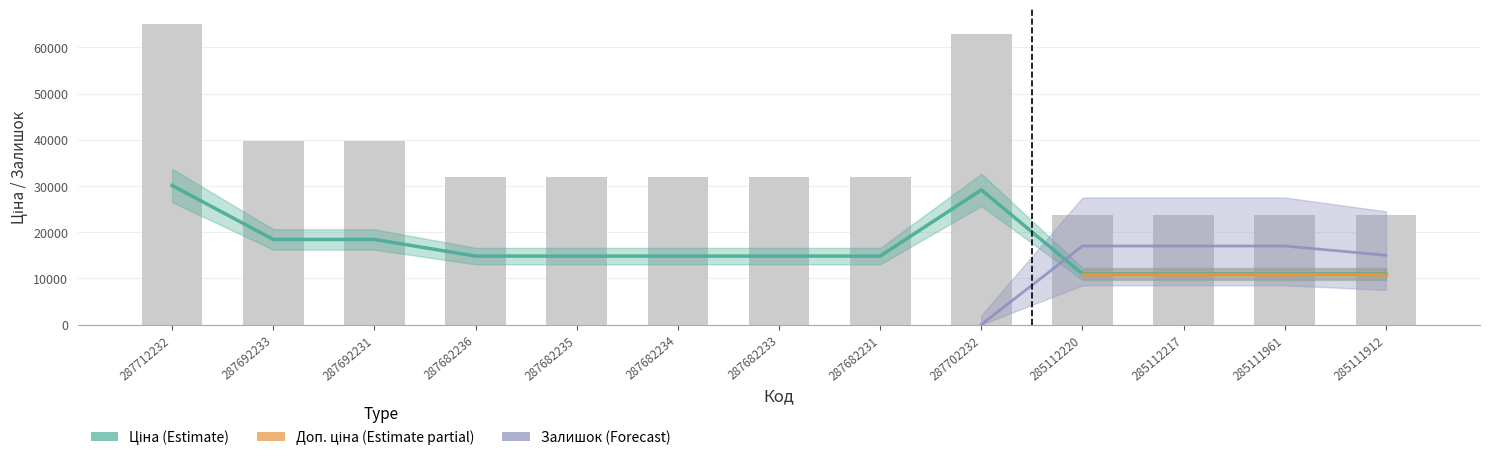

Count the number of categories in the chart.

13